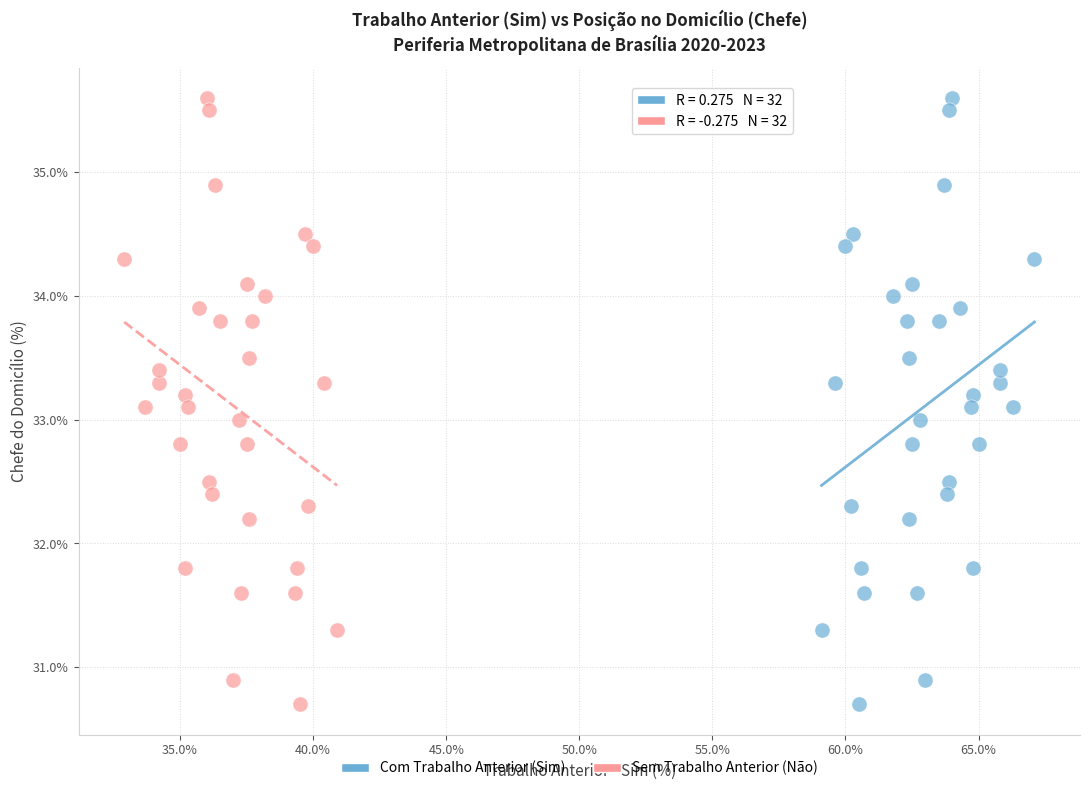

What are all the series names shown in the legend?

Com Trabalho Anterior (Sim), Sem Trabalho Anterior (Não)